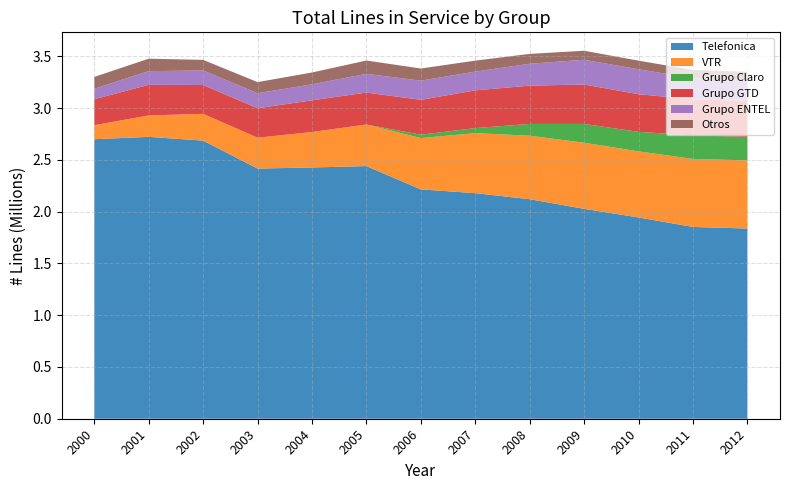

Reading right to left, what are all the values shown in this chart?

Telefonica: 1837507	1853048	1944739	2027995	2120974	2179205	2215629	2440827	2427364	2416779	2686695	2723310	2700536
VTR: 658480	657093	638176	638653	613604	580038	496092	401690	342893	298597	258923	207063	135500
Grupo Claro: 227844	227079	188965	181439	113508	48478	32643	0	0	0	0	0	0
Grupo GTD: 347916	348655	363435	380699	370090	364835	336607	308710	305964	284493	278546	295803	250644
Grupo ENTEL: 196870	204297	240955	239210	211283	181153	185250	180927	154426	145099	140423	132118	101556
Otros: 83183	79932	83097	87315	95331	105902	117376	128491	114455	107095	102426	120198	114262